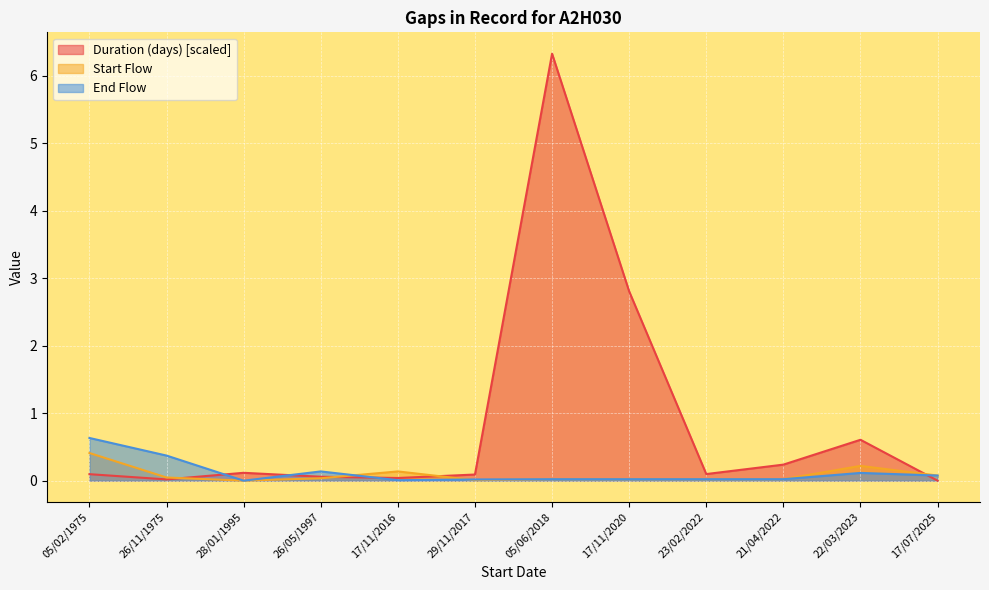

How many lines are shown in the chart?

3